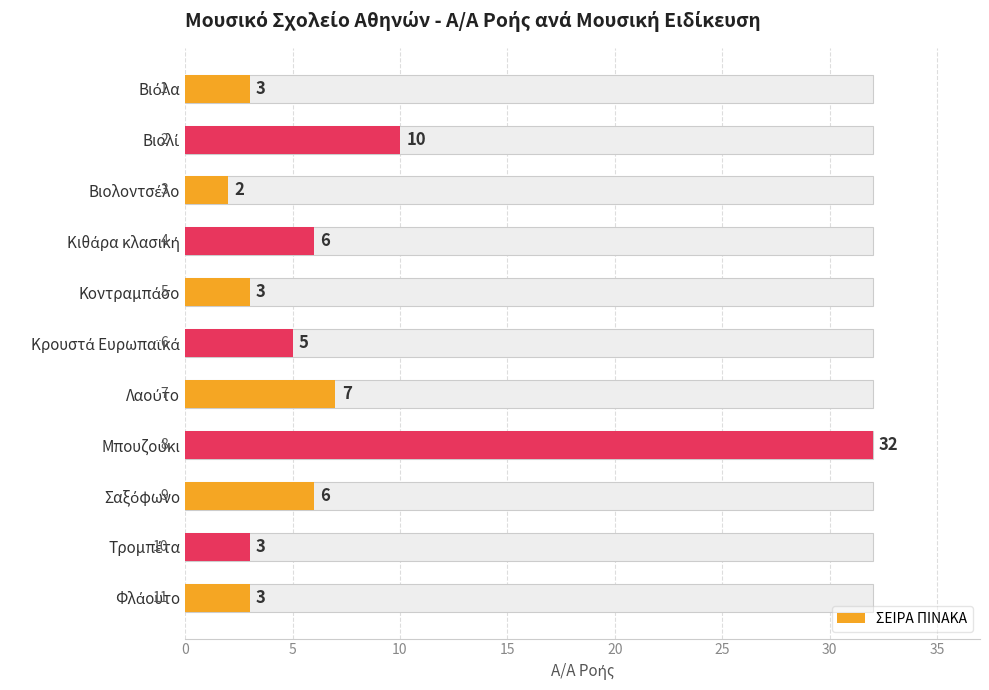

How many data points are above 5?

5